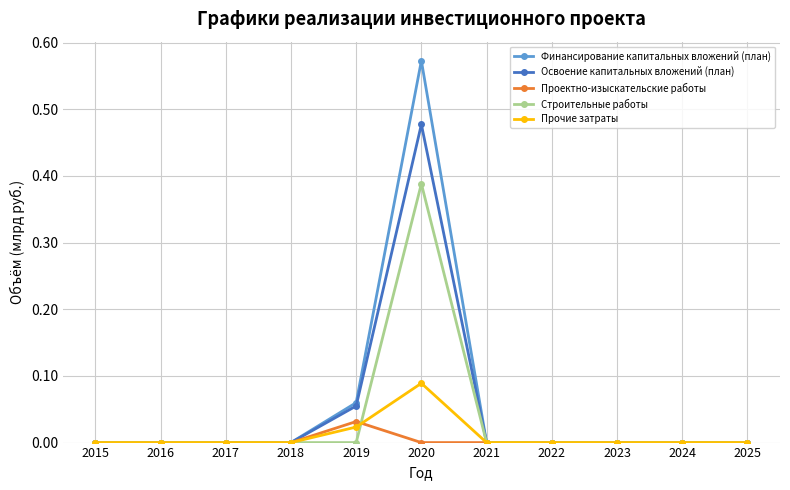

Count the number of data series in this chart.

5